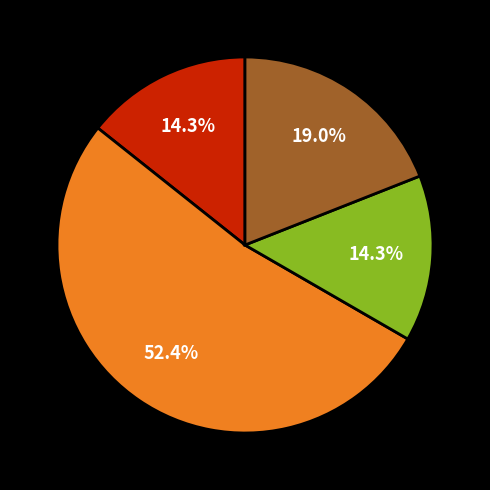

How many slices are in this pie chart?

4